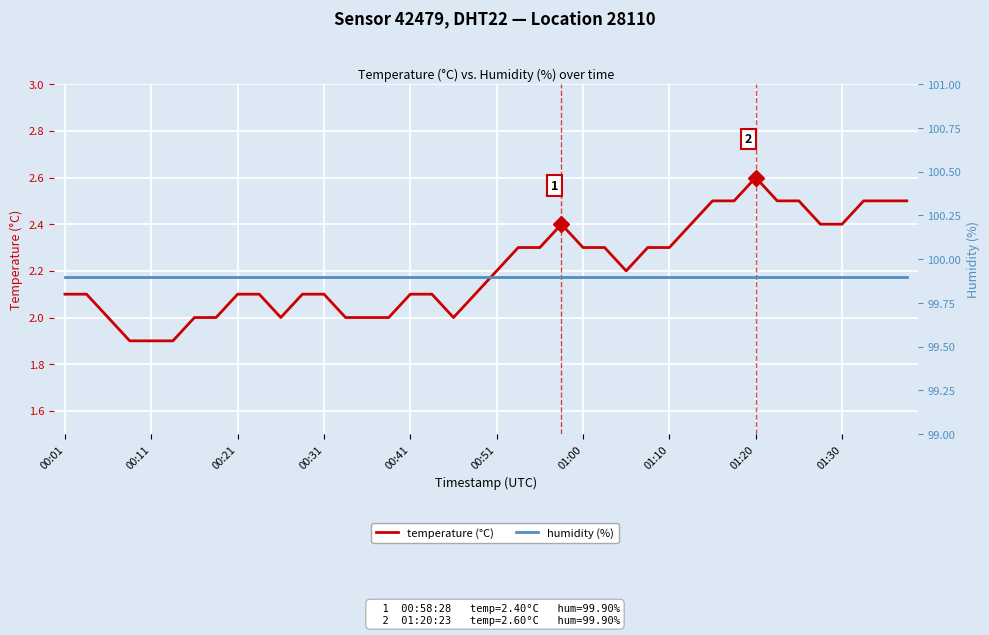

At which label is humidity (%) closest to 99?

00:01